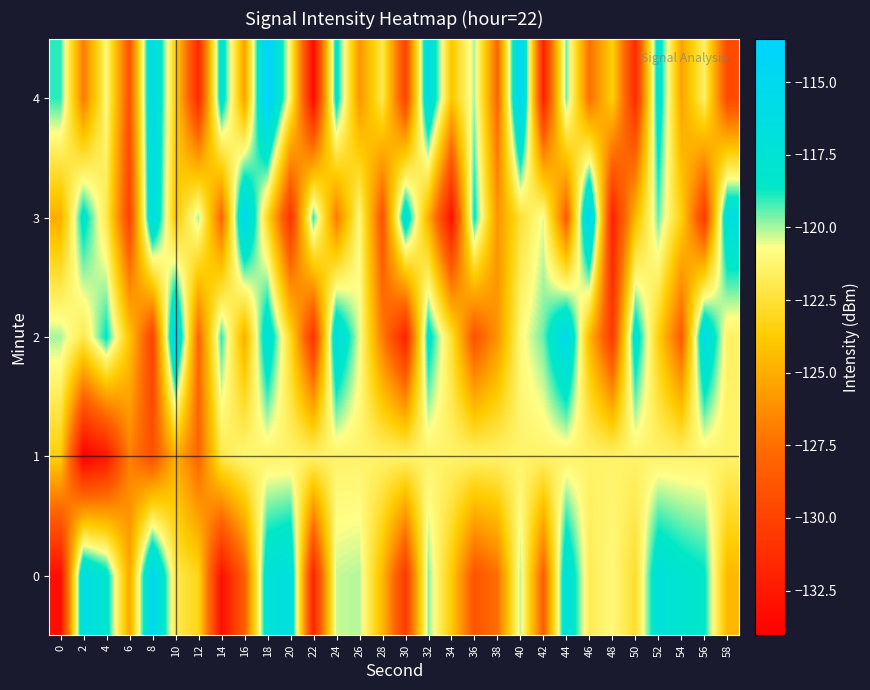

What is the total value across all series at 12?

-630.7